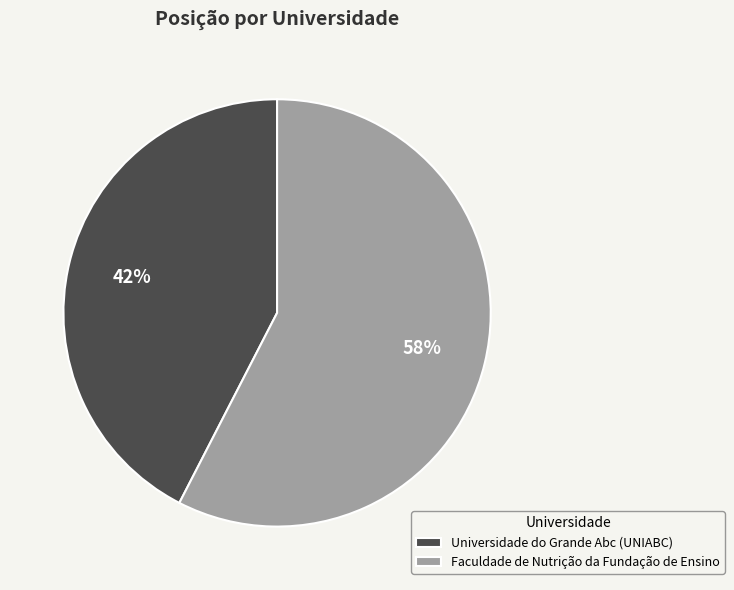

The Universidade do Grande Abc (UNIABC) slice represents 55% of the pie. True or false?

False